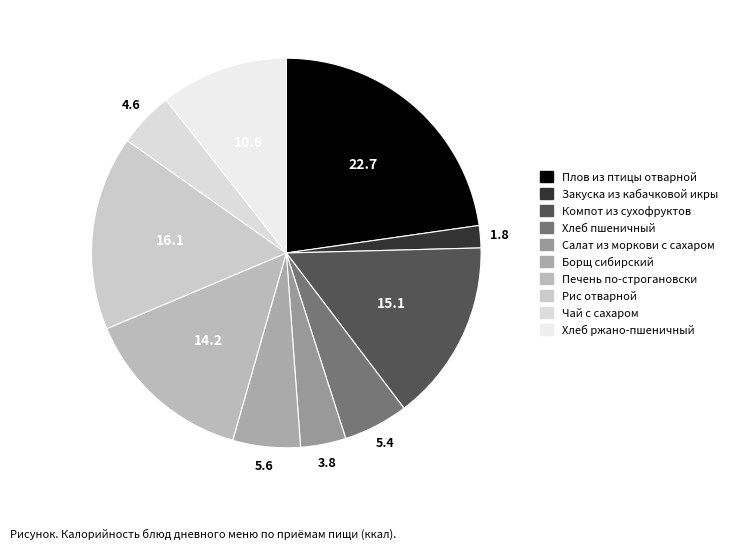

True or false: Борщ сибирский accounts for 13% of the total.

False